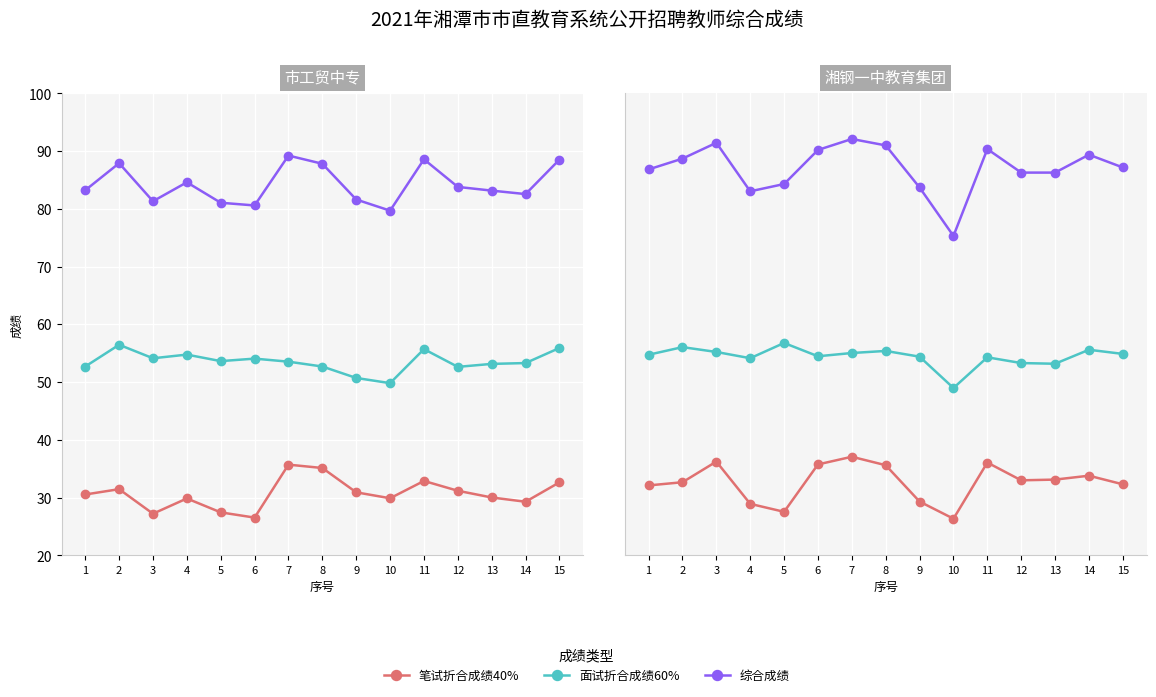

Which series has the largest range (max minus min)?

综合成绩